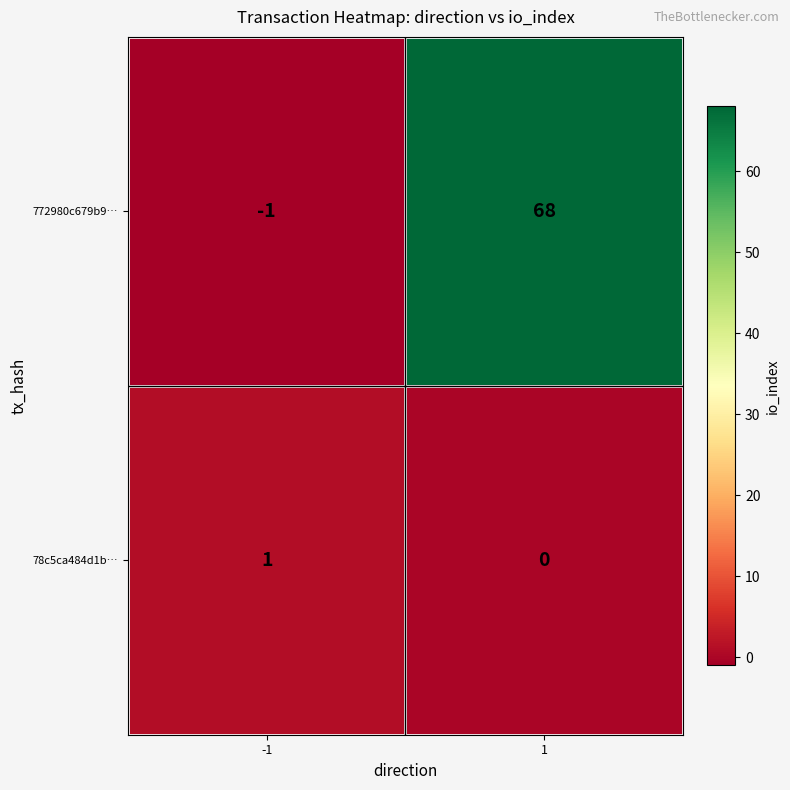

What is the smallest value displayed?

-1